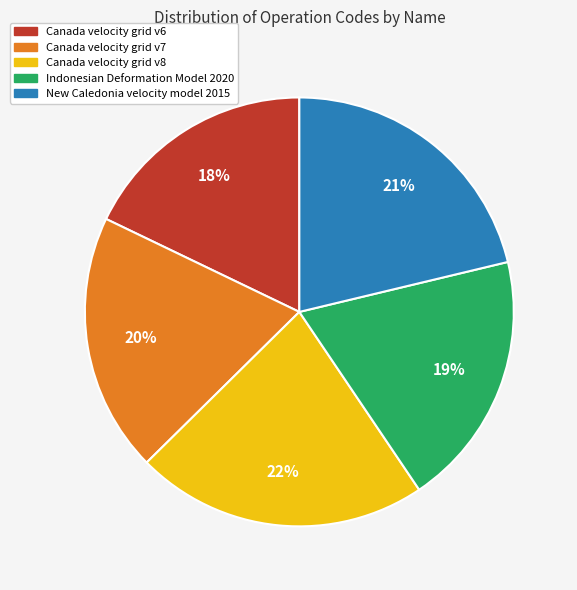

Count the number of slices in the pie.

5